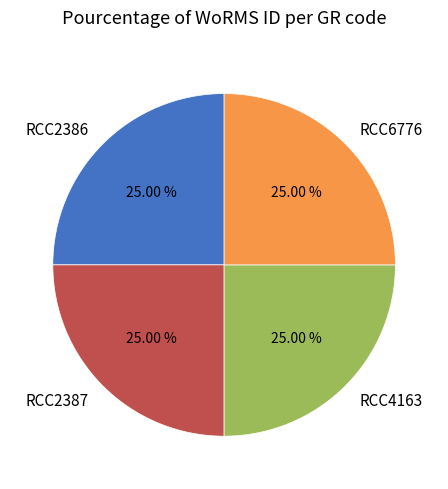

What is the ratio of the value at RCC2386 to the value at RCC6776?

1.0